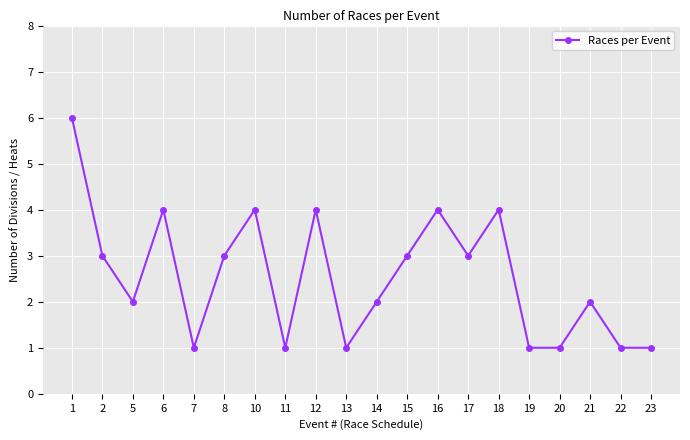

What is the difference between the maximum and minimum values?

5